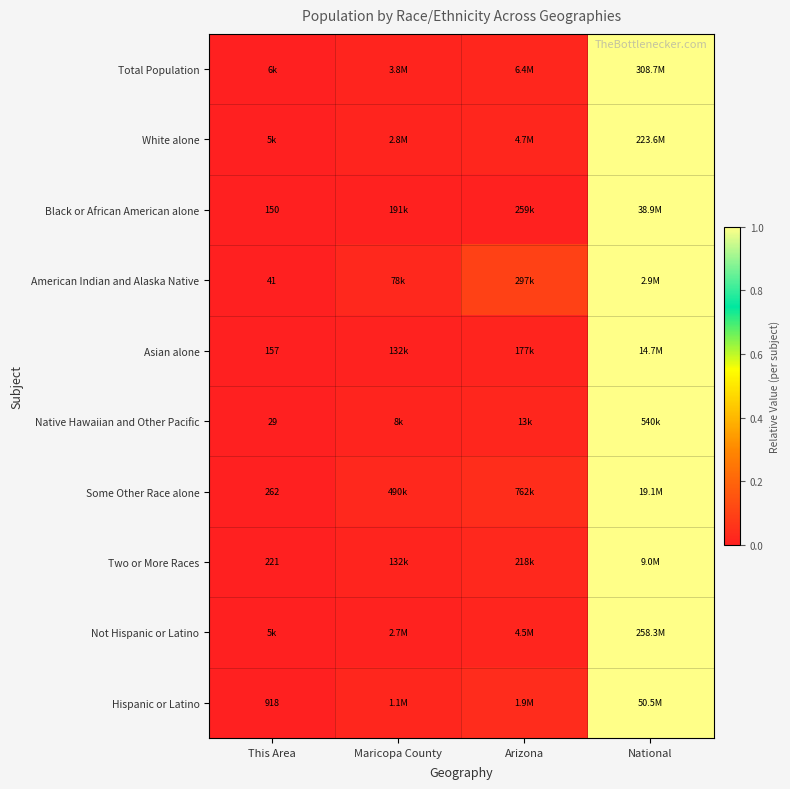

Is it true that White alone equals 0.4 at National?

False